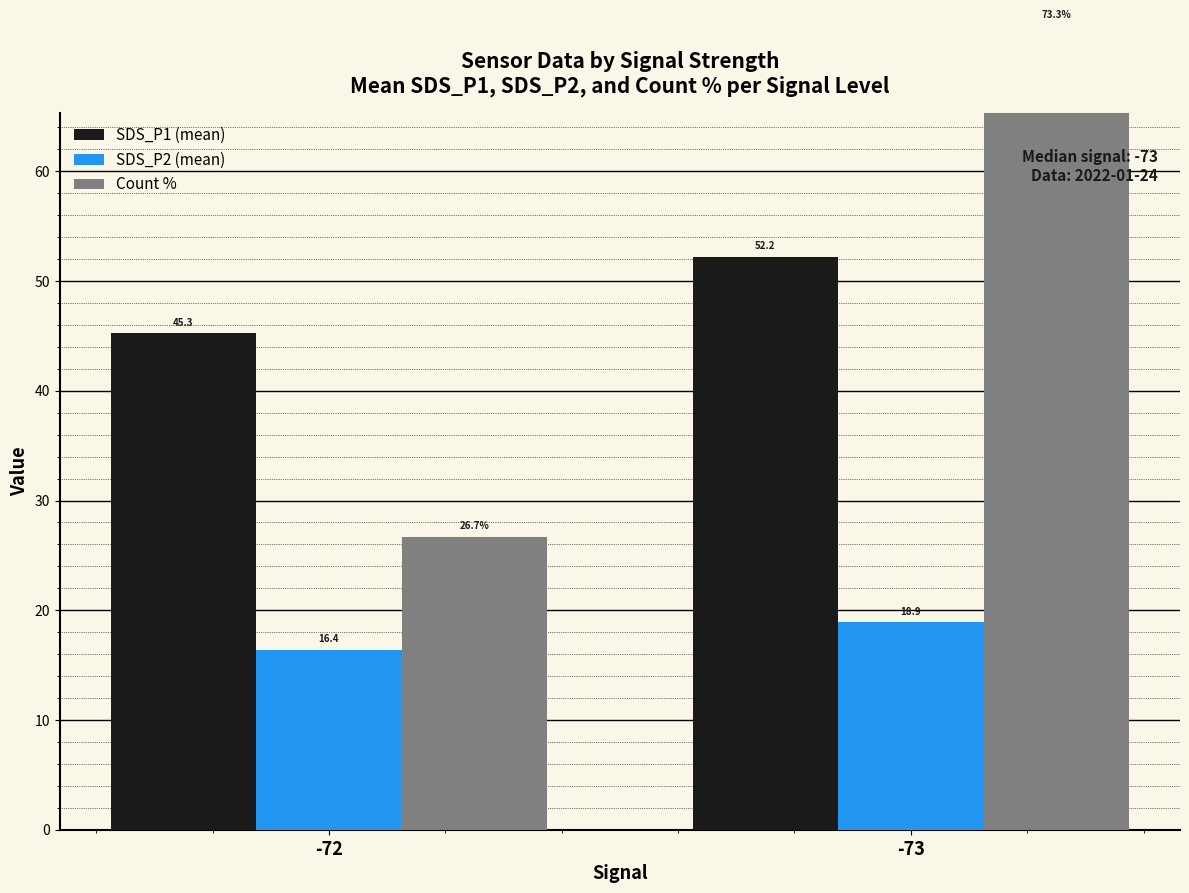

Is the value of SDS_P1 (mean) at -73 greater than the value of SDS_P2 (mean) at -73?

Yes